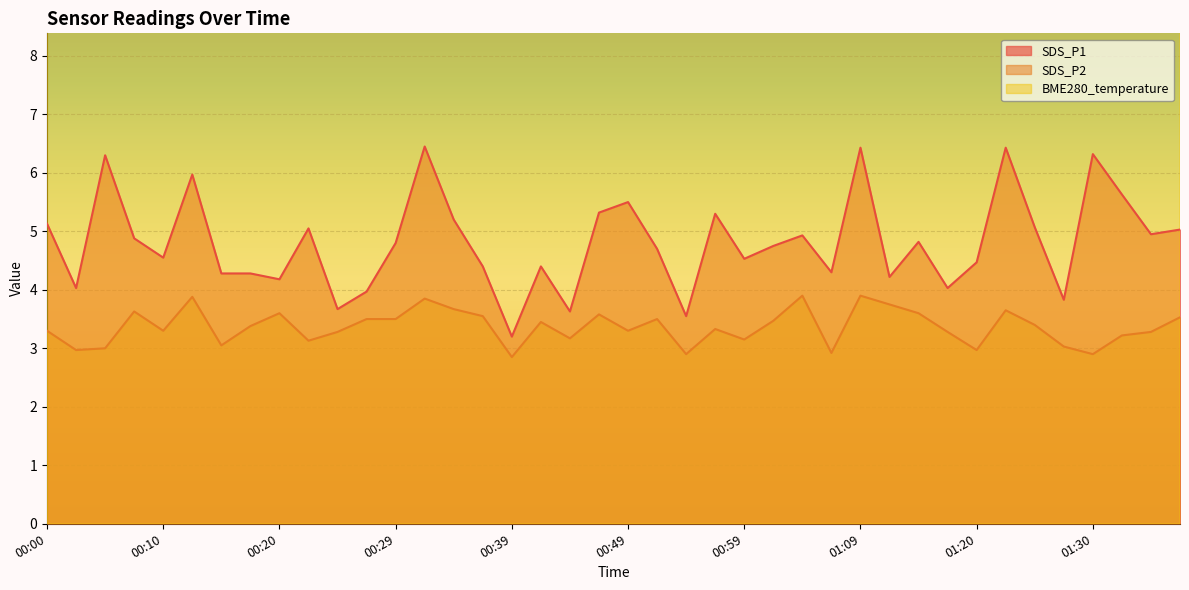

The SDS_P1 series shows 10.5 at 01:09. True or false?

False